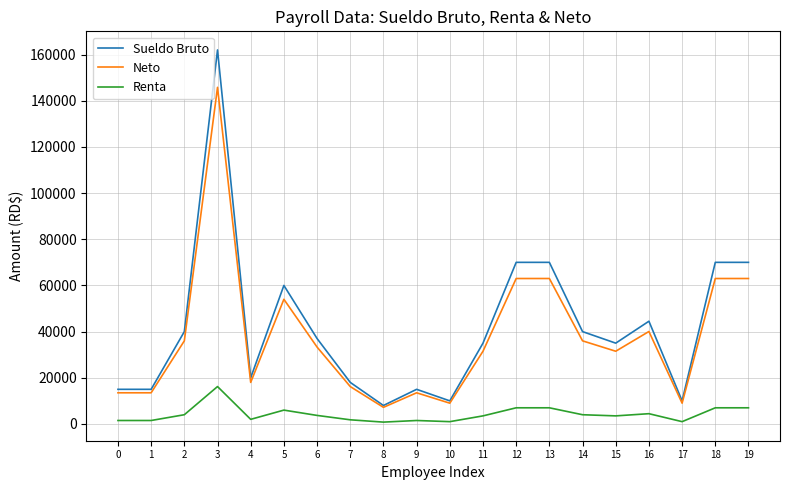

Where is the first local maximum for Neto?

3